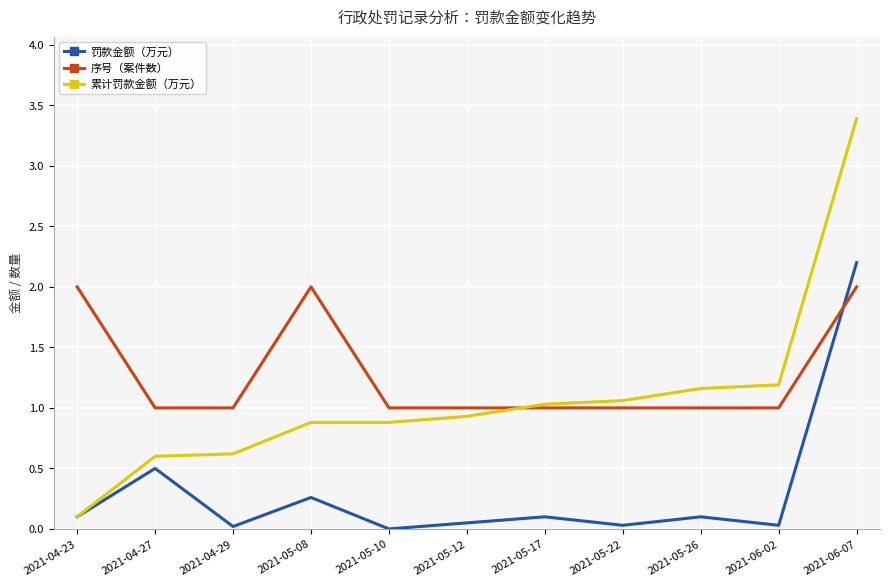

Which category has the lowest value in the 累计罚款金额（万元） series?

2021-04-23